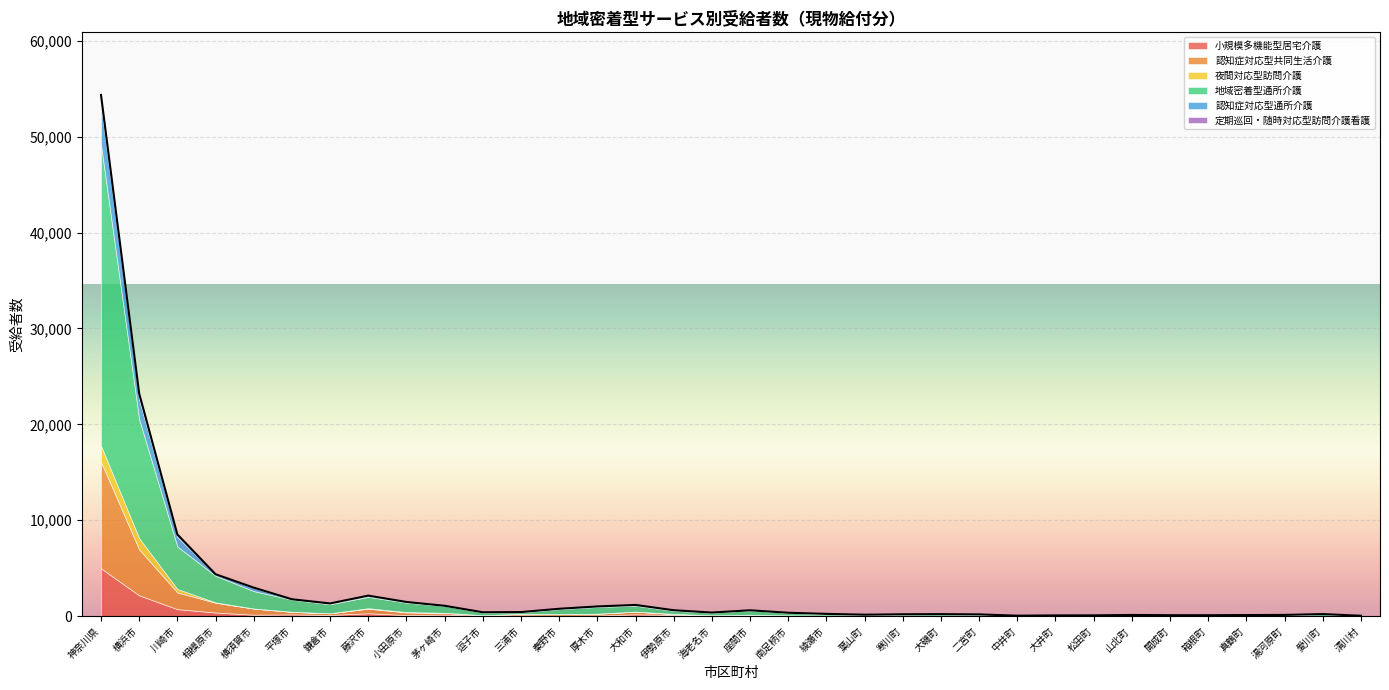

What is the difference between the maximum and minimum values in the 小規模多機能型居宅介護 series?

4977